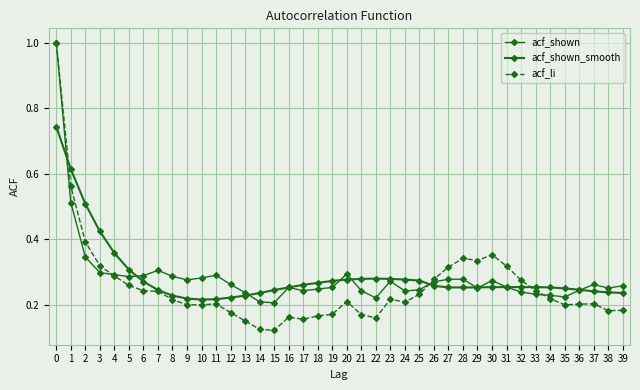

What is the difference between the second highest and minimum values in the acf_li series?

0.4